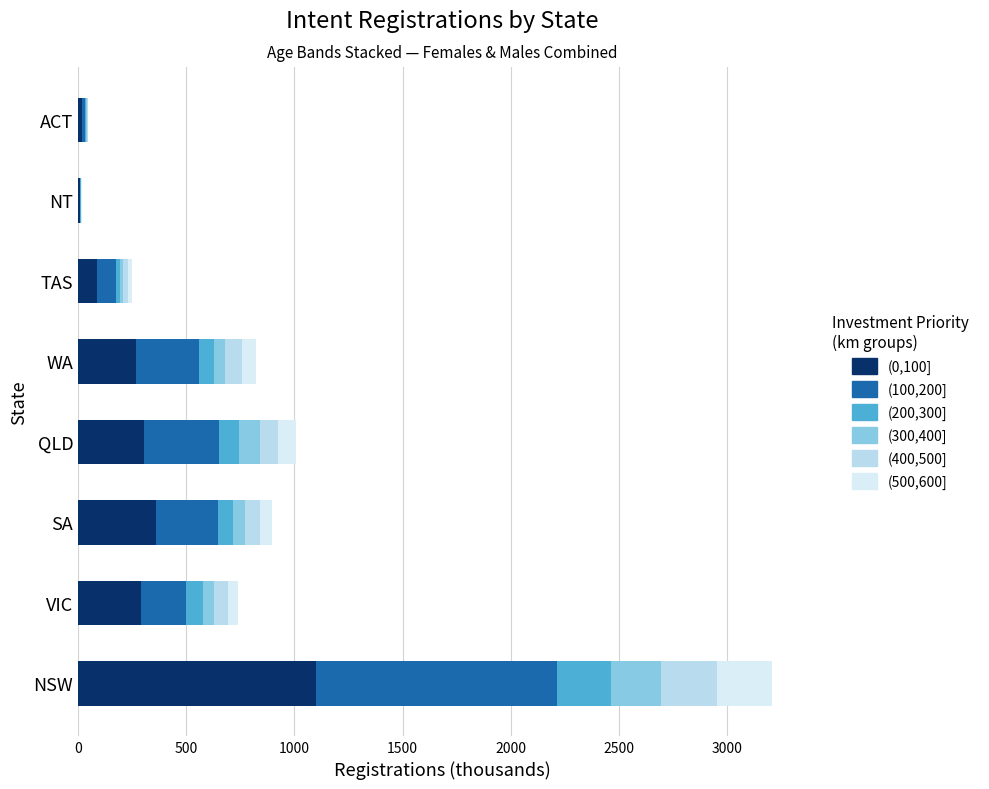

How many data points in (0,100] are above 292?

4